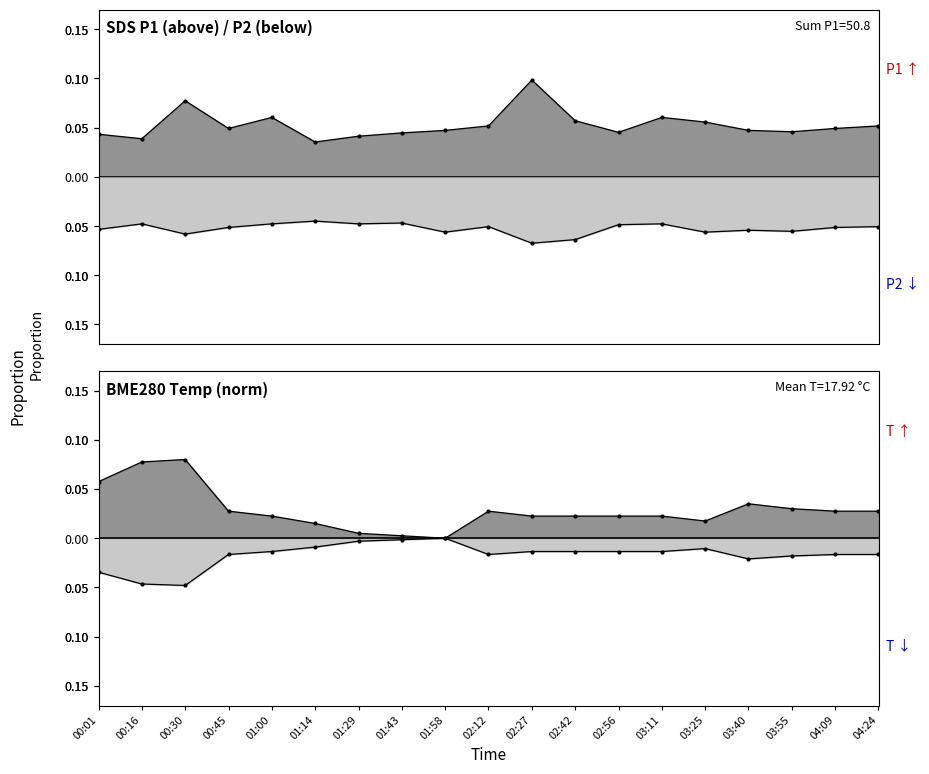

True or false: SDS_P1 and SDS_P2 cross at least once.

False